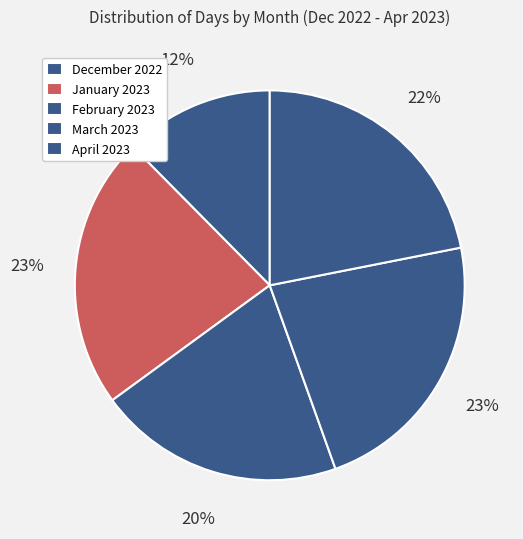

How many segments does this pie chart have?

5